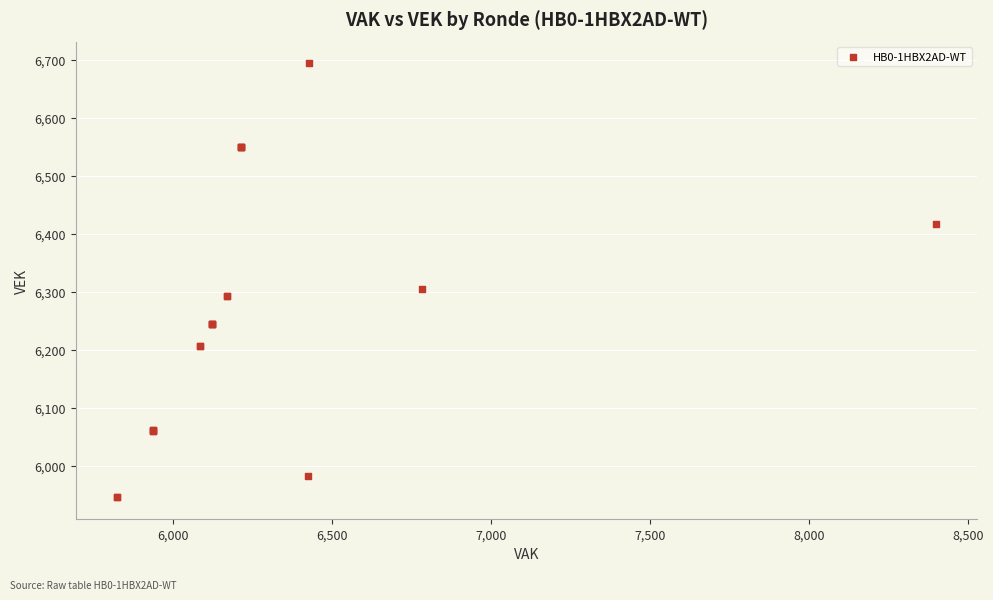

What Y value in the scatter plot is closest to 6320?

6305